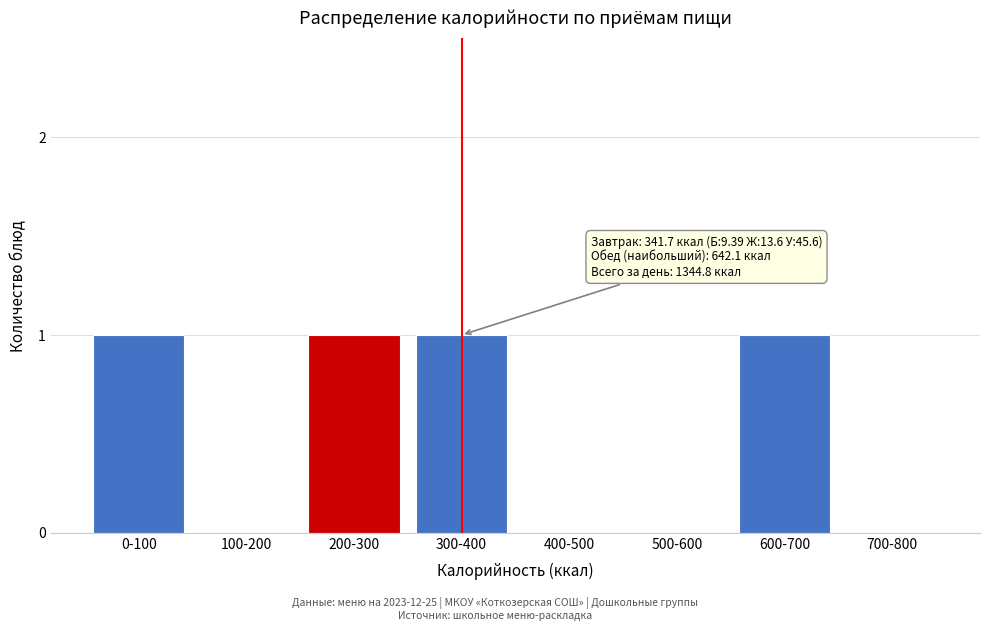

Reading left to right, what are all the values shown in this chart?

0-100=1	100-200=0	200-300=1	300-400=1	400-500=0	500-600=0	600-700=1	700-800=0